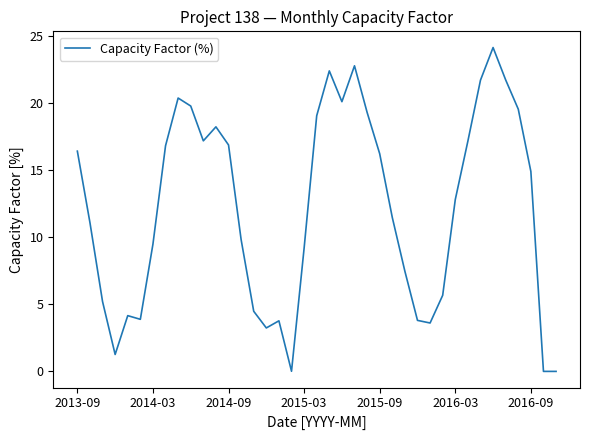

What is the difference between the maximum and minimum values?

24.2